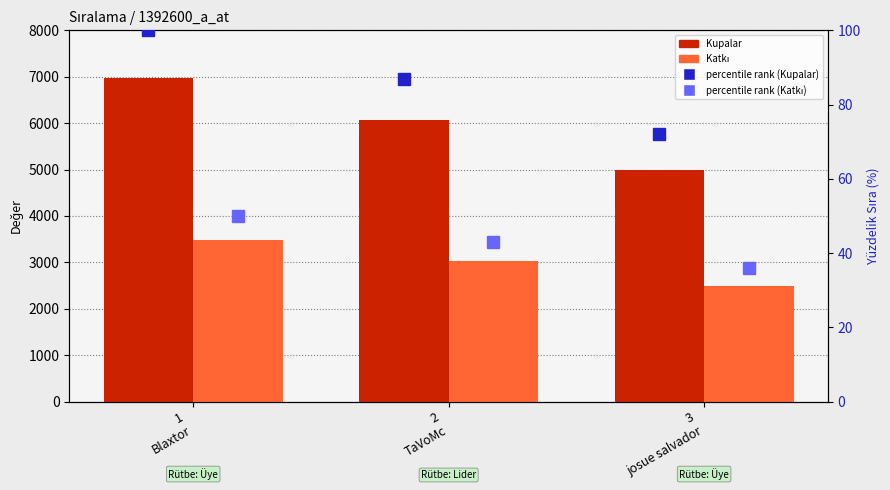

What is the sum of the percentile rank within the sample values at 2
TaVoMc and 1
Blaxtor?

187